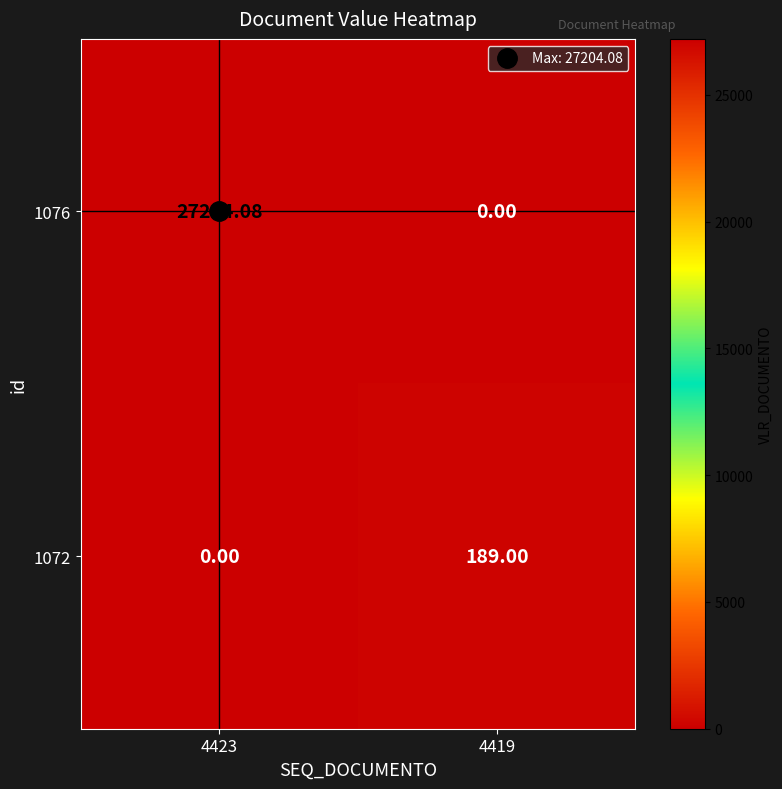

Is the value of 1072 at 4419 greater than the value of 1076 at 4419?

Yes